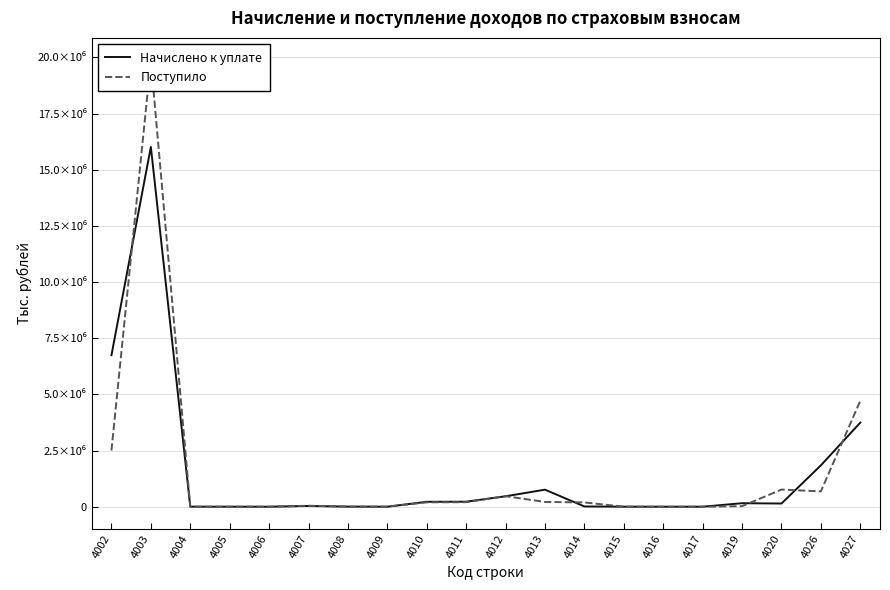

At which category does the chart reach its minimum across all series?

4006